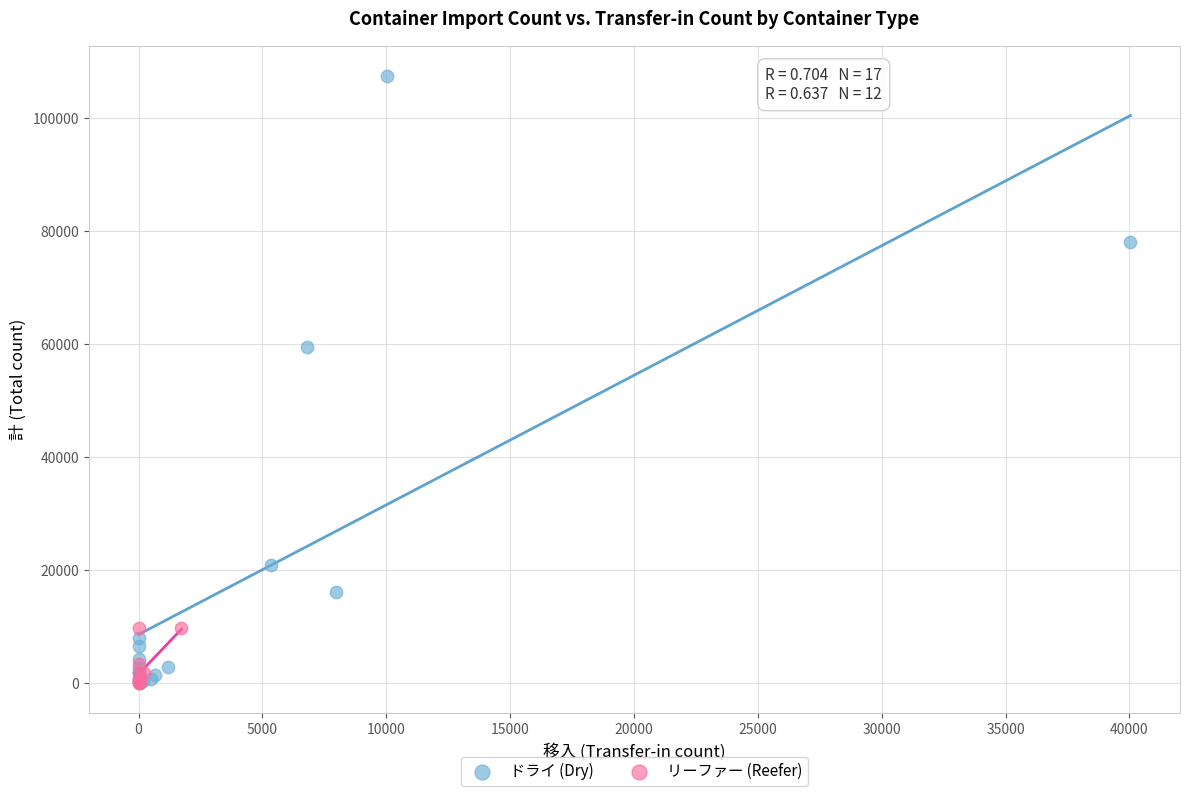

Which series has the widest spread of Y values?

ドライ (Dry)